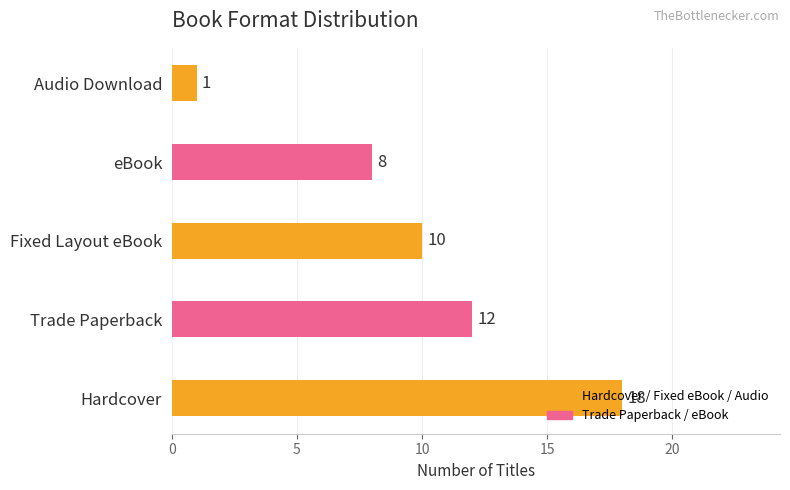

The chart shows a value of 6 at Trade Paperback. True or false?

False